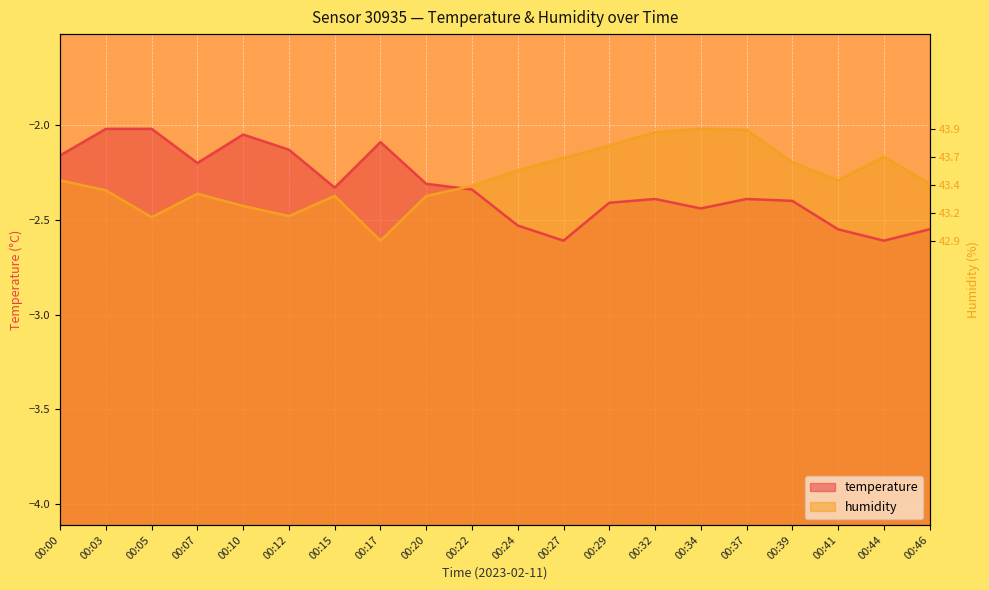

At which category is the sum across all series the highest?

00:03